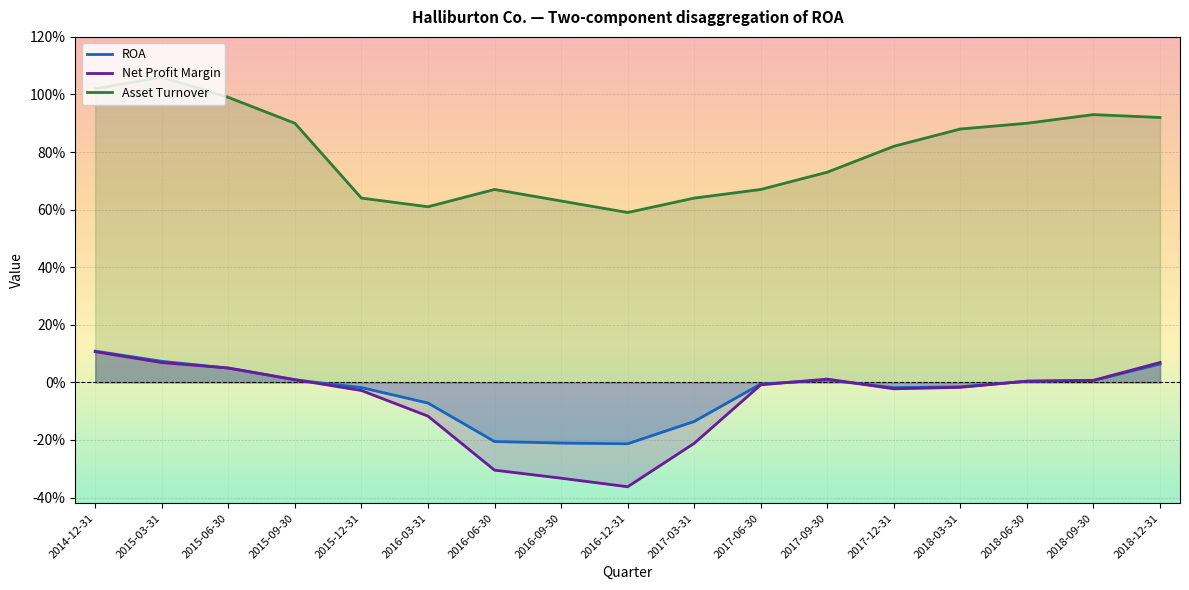

Where is ROA nearest to the value 0?

2018-06-30